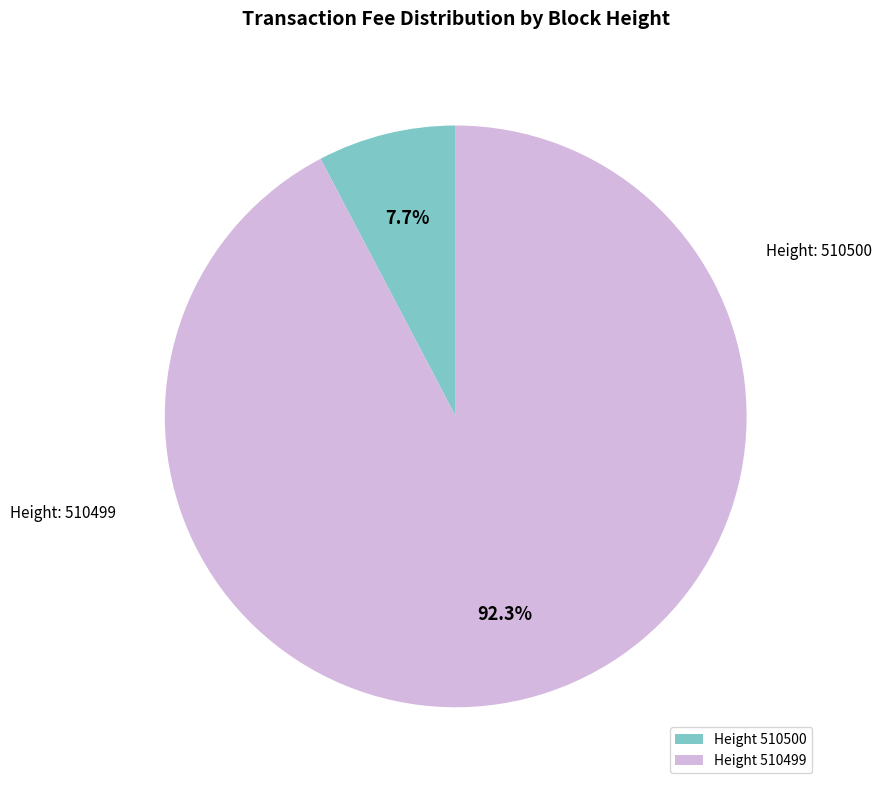

To the nearest percent, what is the average slice percentage?

50%